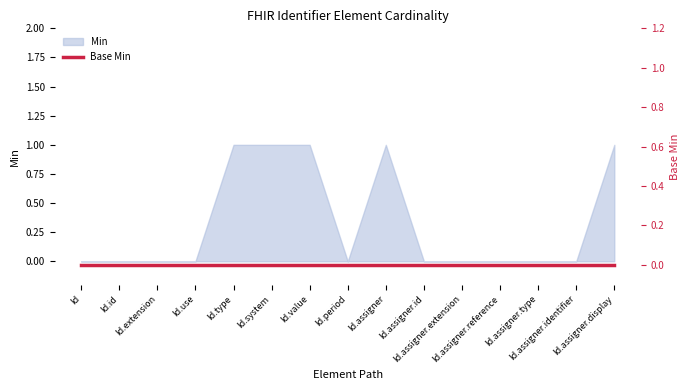

How many lines are shown in the chart?

1